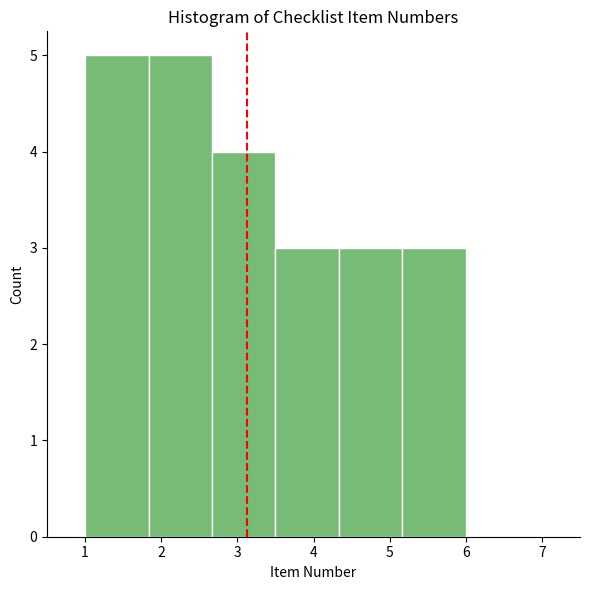

Reading left to right, list every bar in this chart as the range it spans on the x-axis followed by its height. Neither the bar edges nor the heights are printed on the chart, so give them approximately, as read against the axes.

1.0 to 1.8: 5
1.8 to 2.7: 5
2.7 to 3.5: 4
3.5 to 4.3: 3
4.3 to 5.2: 3
5.2 to 6.0: 3